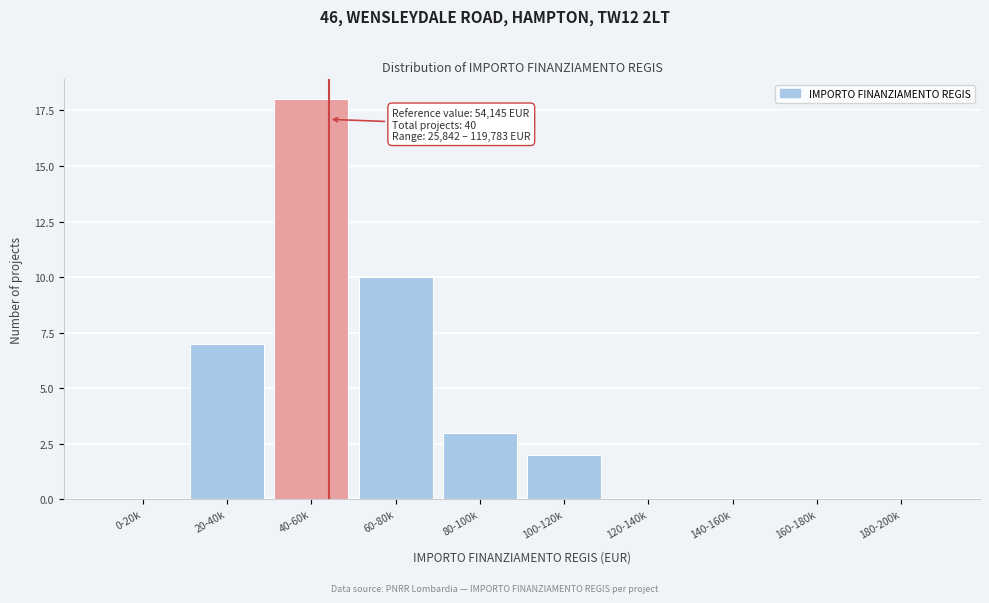

Reading right to left, list all the values displayed in this chart.

180-200k=0	160-180k=0	140-160k=0	120-140k=0	100-120k=2	80-100k=3	60-80k=10	40-60k=18	20-40k=7	0-20k=0